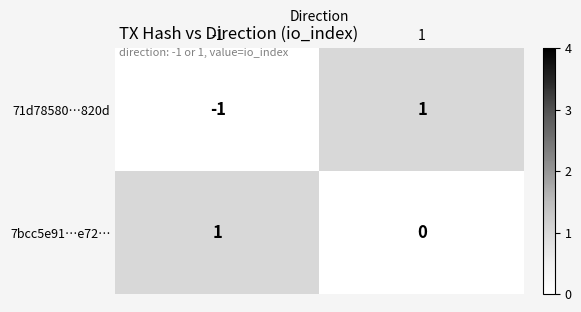

At how many categories does at least one series exceed 0?

2